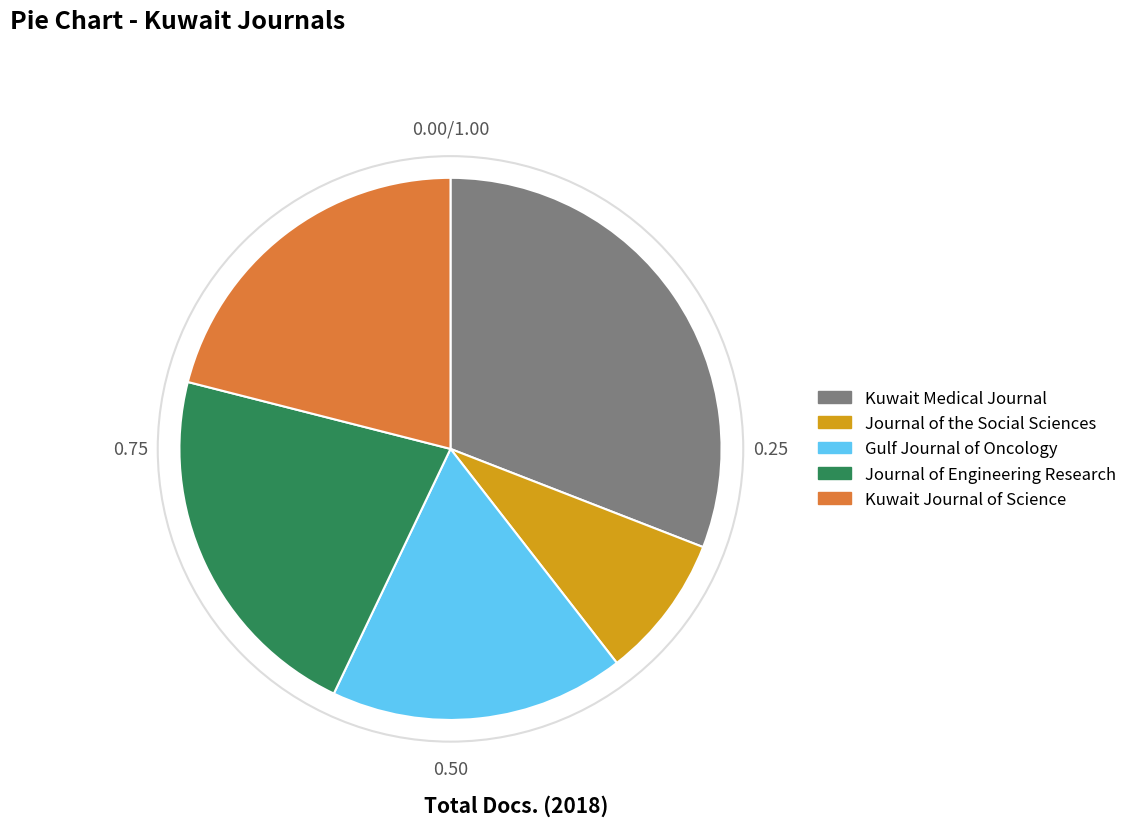

Count the number of slices in the pie.

5